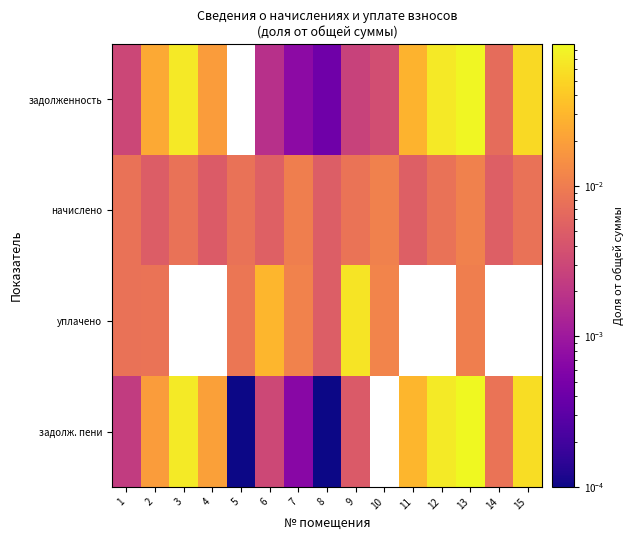

At which category is the sum across all series the highest?

13